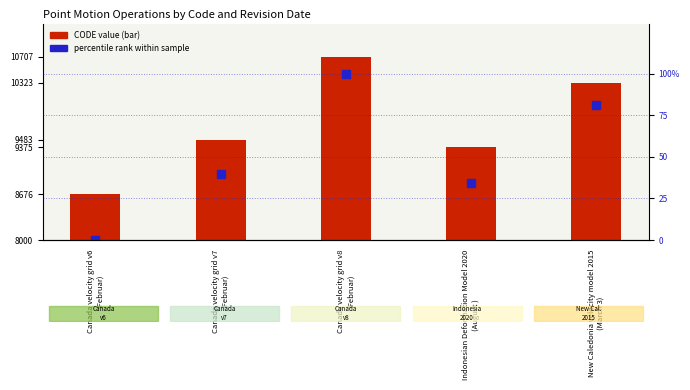

What is the difference between the second highest and second lowest values in the Percentile rank (right axis) series?

46.7